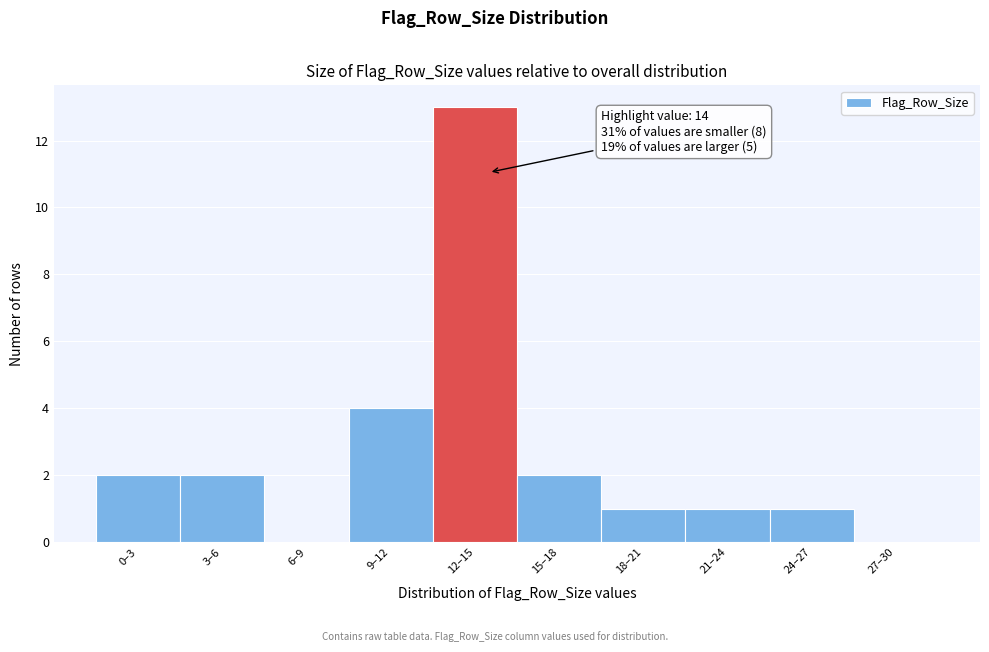

Reading left to right, extract all data points from this chart.

0–3=2	3–6=2	6–9=0	9–12=4	12–15=13	15–18=2	18–21=1	21–24=1	24–27=1	27–30=0